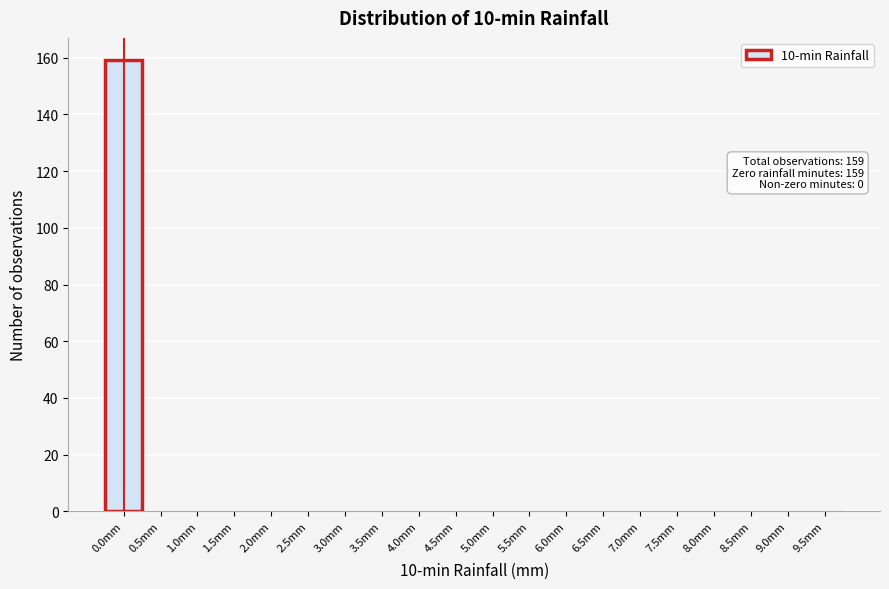

Reading left to right, transcribe all the data shown in this chart.

0.0mm=159	0.5mm=0	1.0mm=0	1.5mm=0	2.0mm=0	2.5mm=0	3.0mm=0	3.5mm=0	4.0mm=0	4.5mm=0	5.0mm=0	5.5mm=0	6.0mm=0	6.5mm=0	7.0mm=0	7.5mm=0	8.0mm=0	8.5mm=0	9.0mm=0	9.5mm=0